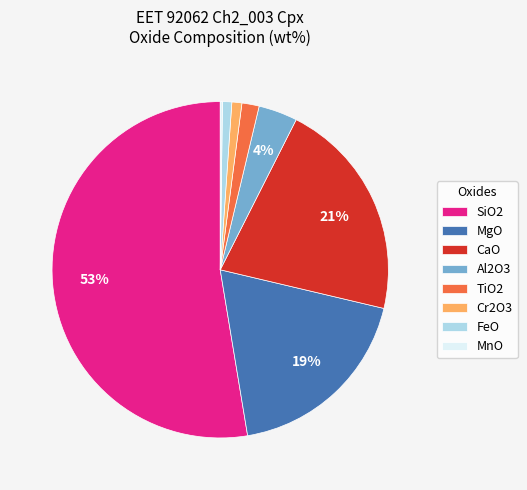

To the nearest percent, what portion does Cr2O3 represent?

1%